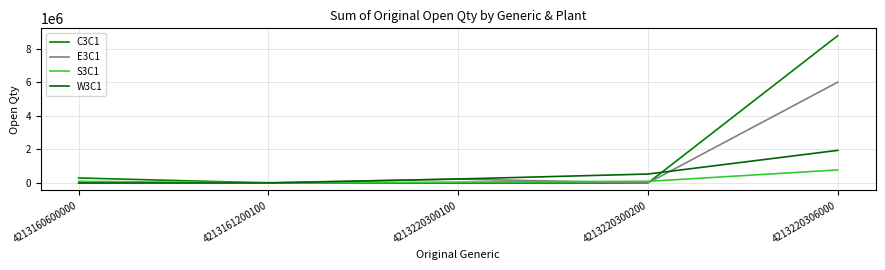

Does the chart display data point markers on the line(s)?

No